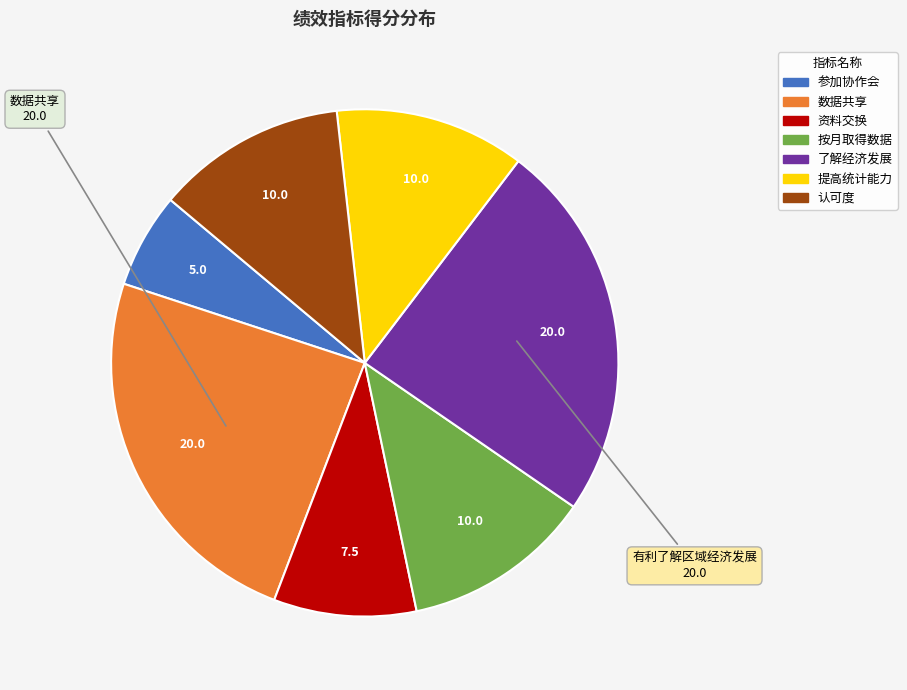

Does any single category account for the majority?

No